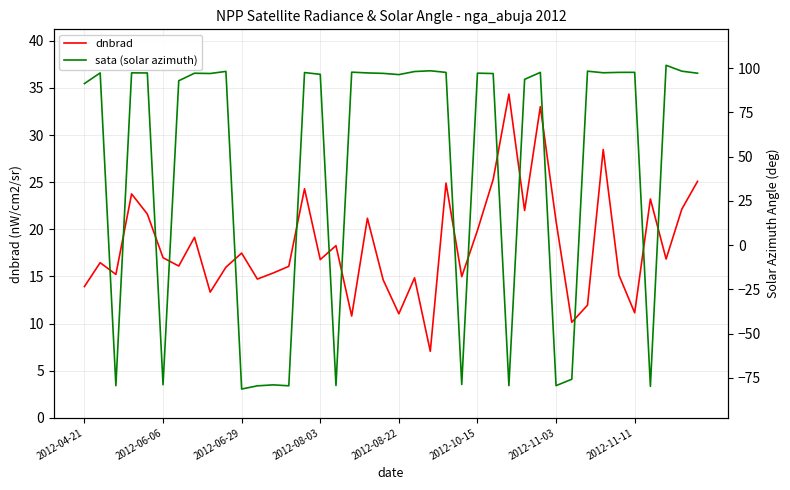

At which category is the sum across all series the highest?

29